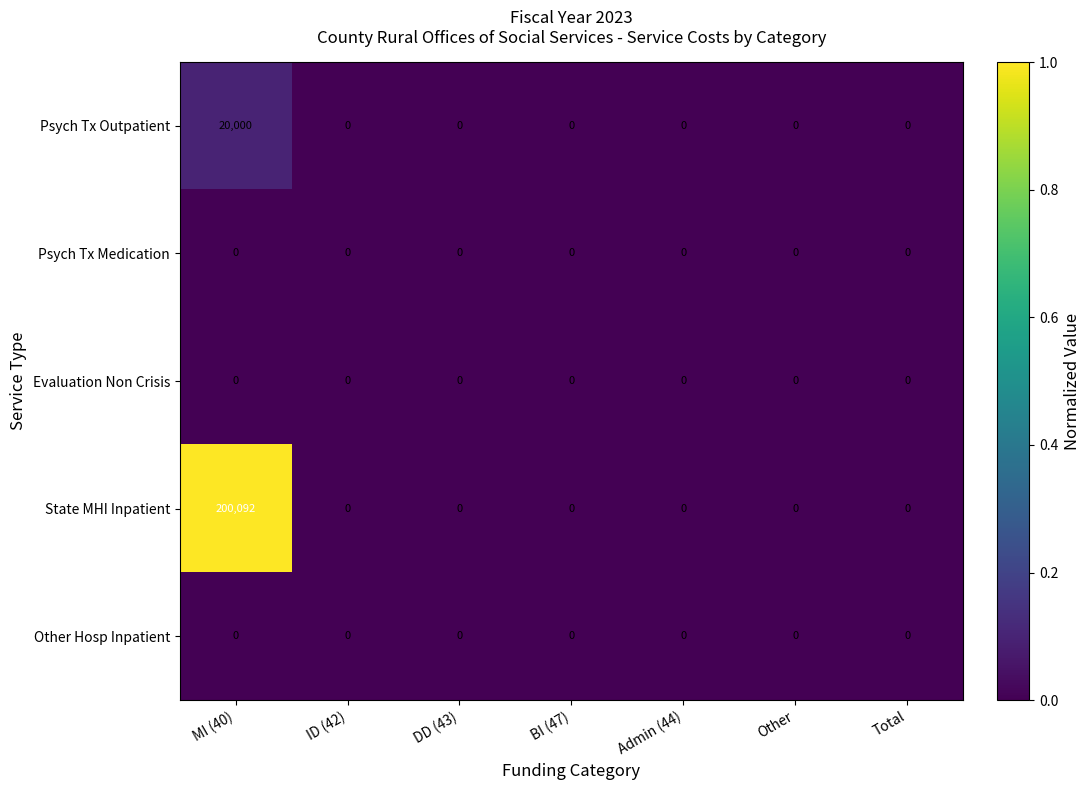

Which series has the largest total across all categories?

State MHI Inpatient